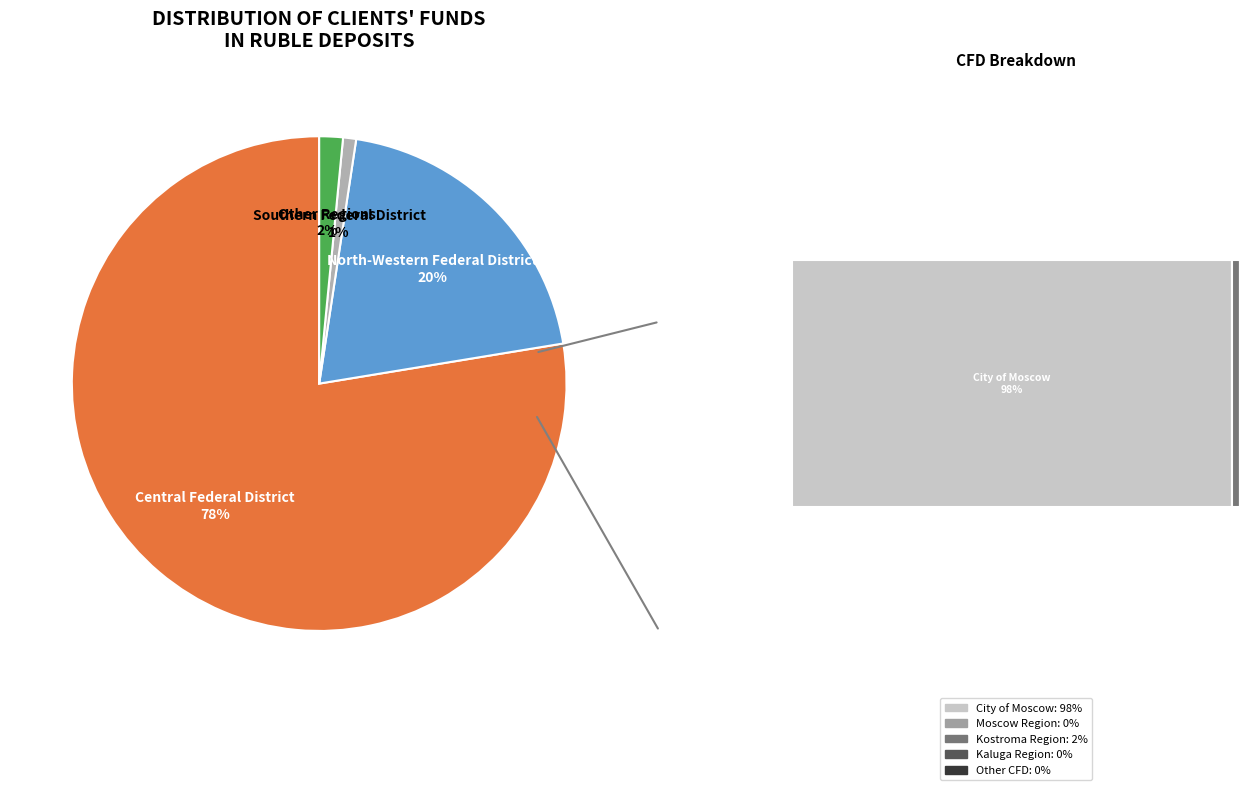

To the nearest percent, what is the average slice percentage?

17%